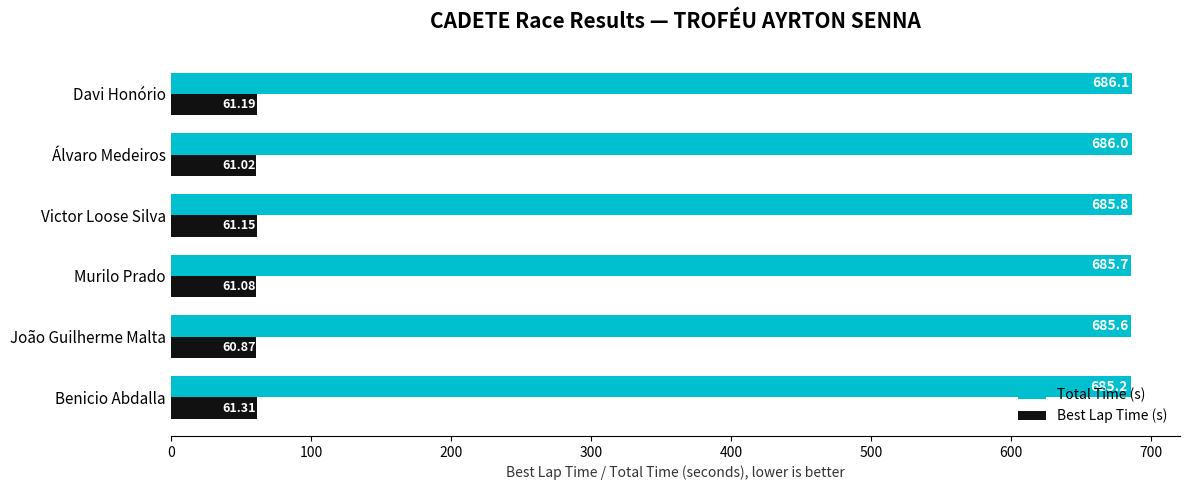

Which category has the highest value in the Total Time (s) series?

Davi Honório